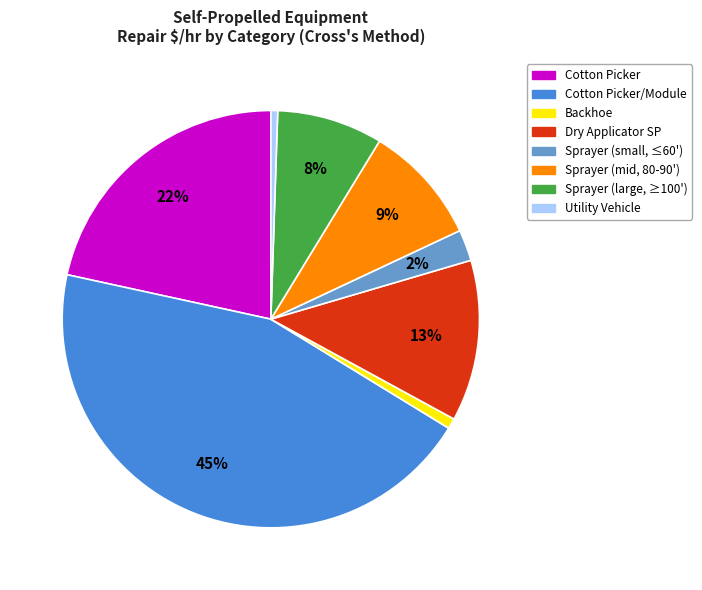

Is there any slice that represents more than half of the pie?

No